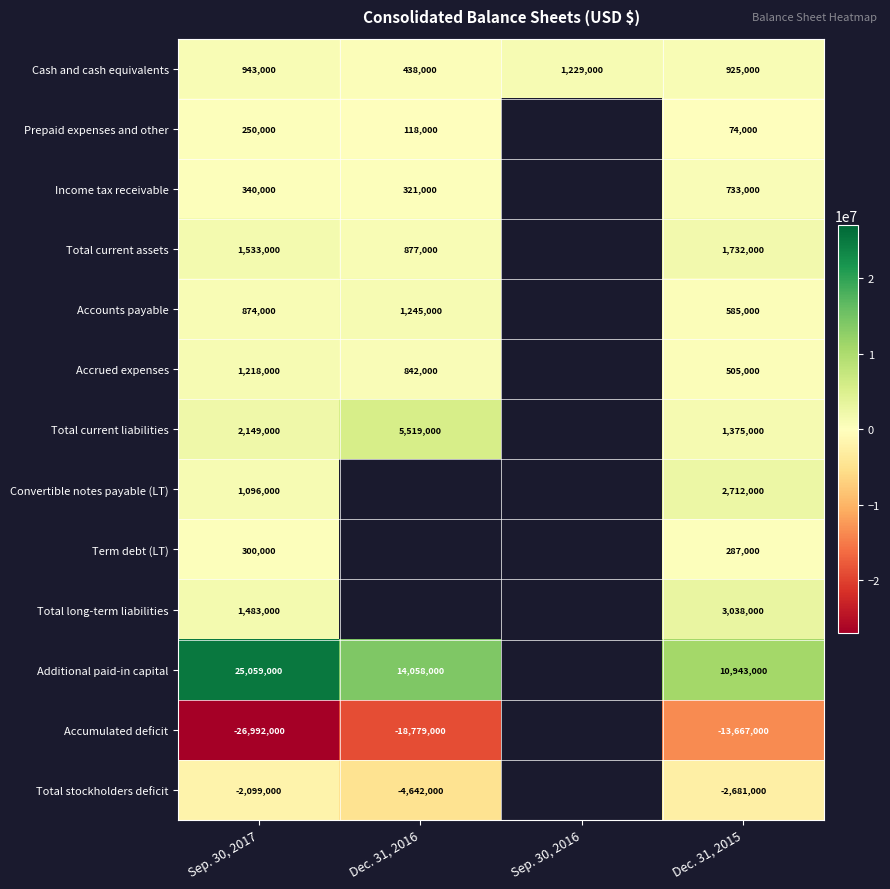

How many distinct data groups are displayed?

13